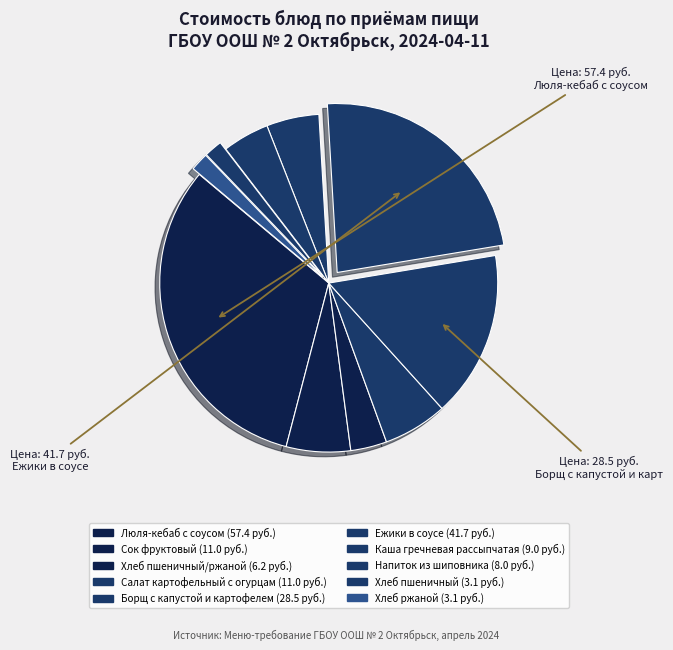

Rank the categories by value from lowest to highest.

Хлеб пшеничный, Хлеб ржаной, Хлеб пшеничный/ржаной, Напиток из шиповника, Каша гречневая рассыпчатая, Сок фруктовый, Салат картофельный с огурцами, Борщ с капустой и картофелем, Ежики в соусе, Люля-кебаб с соусом